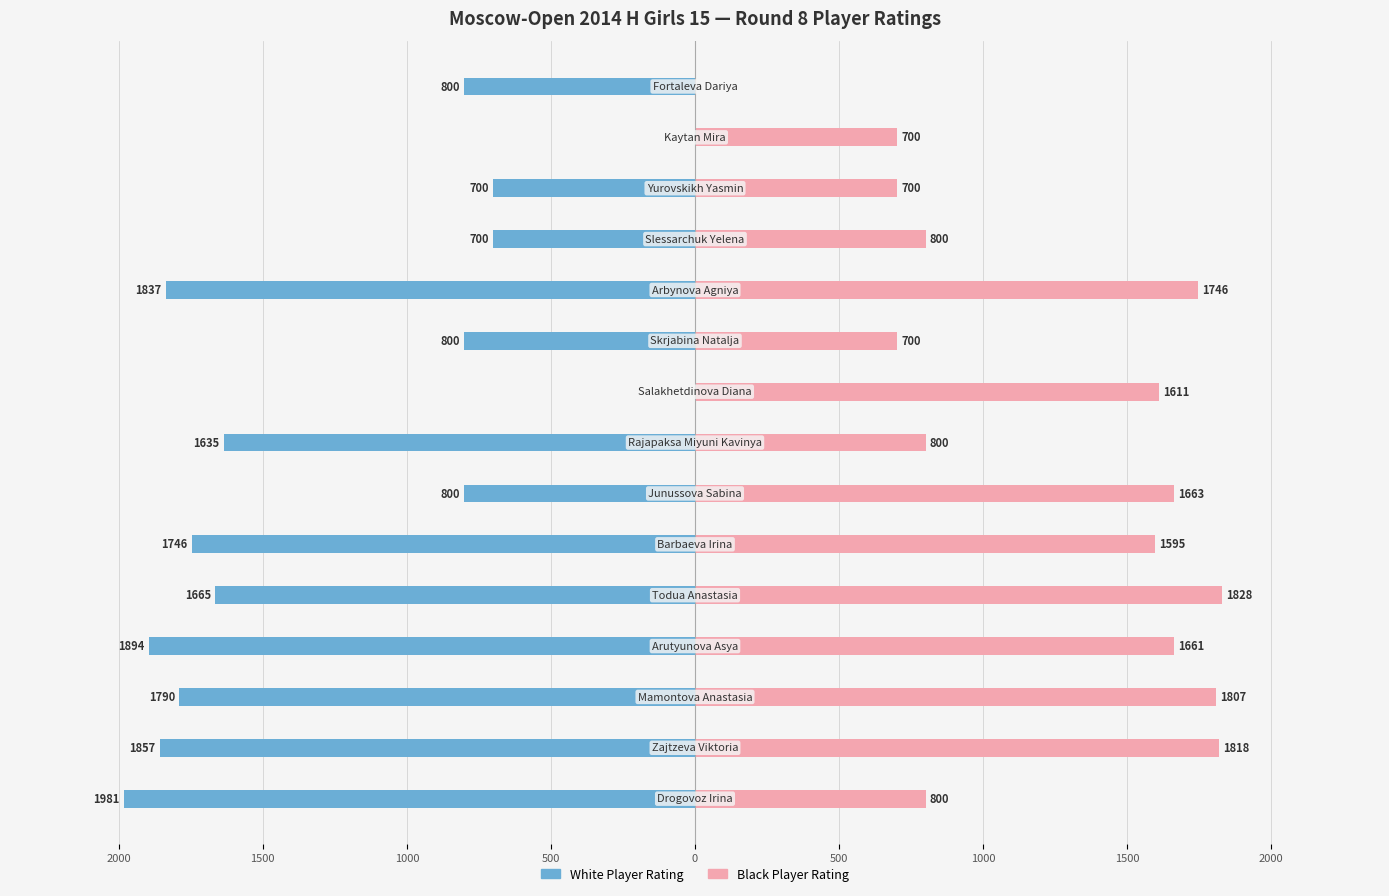

How many bars are there in each group?

2